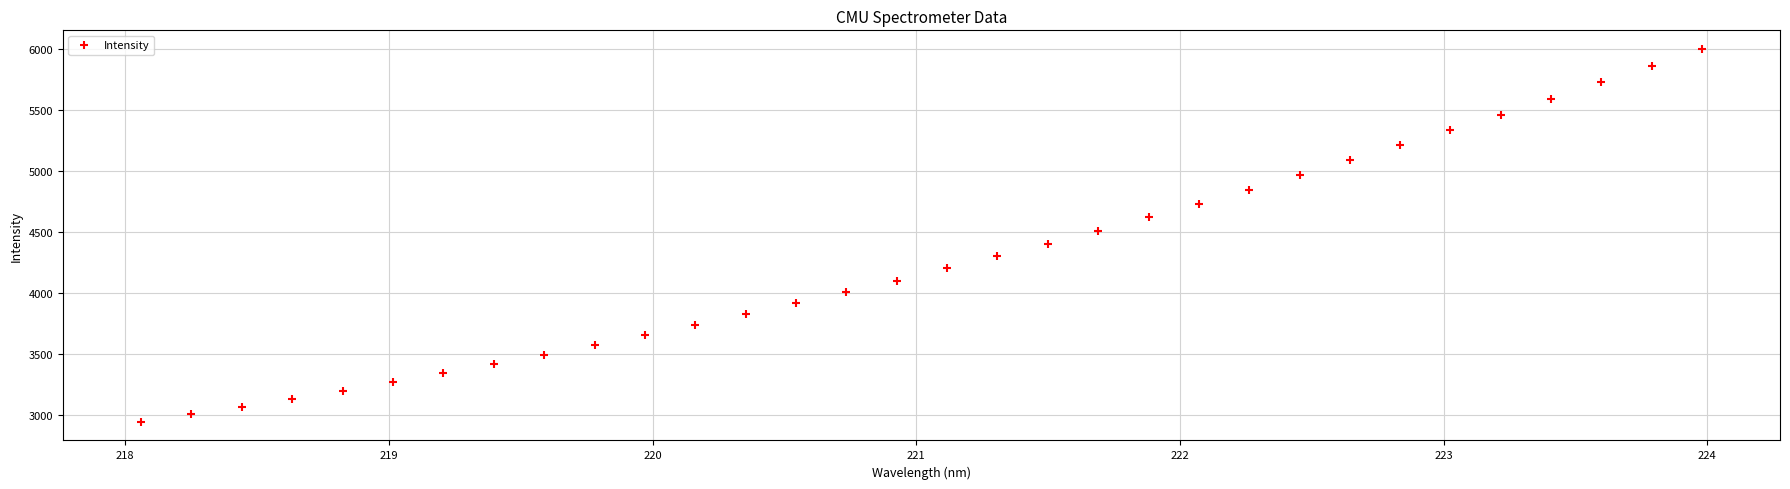

What is the range of X values (max minus min)?

5.9